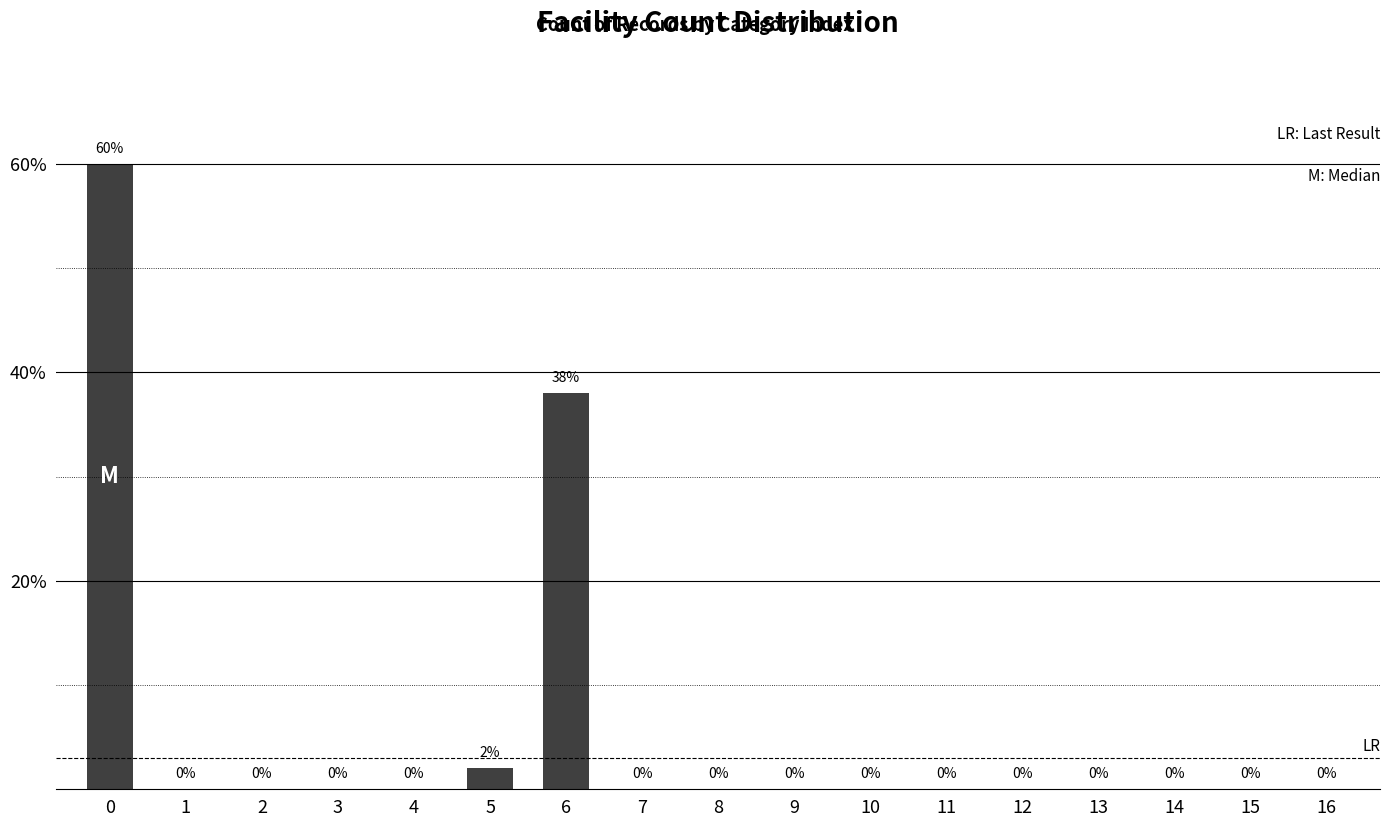

At which label is the value closest to 30?

6